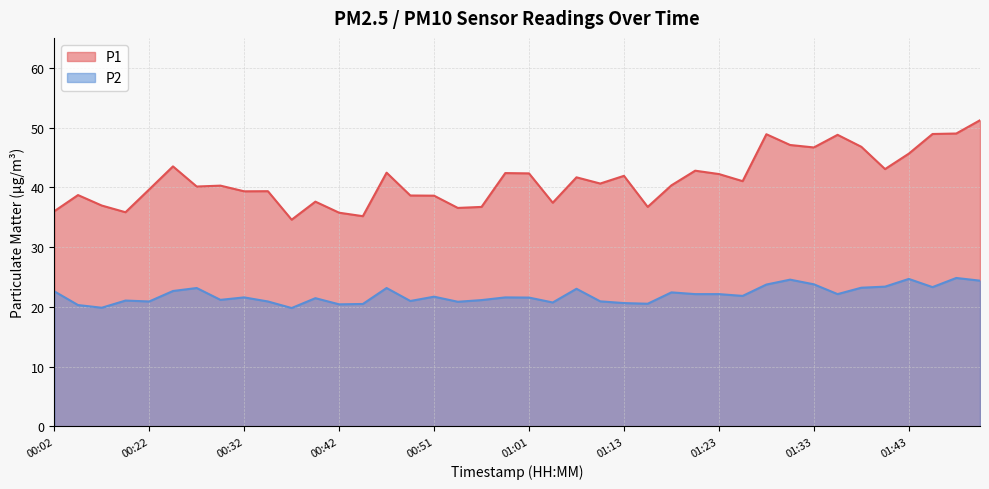

True or false: P1 has a value of 16.1 at 01:43.

False